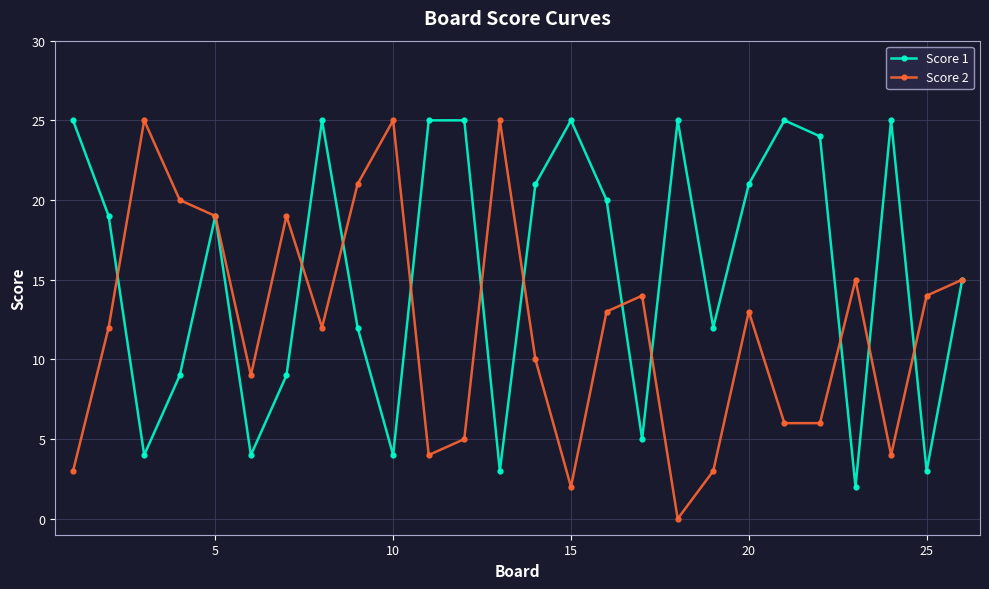

Rank the series by their average value, from highest to lowest.

Score 1, Score 2